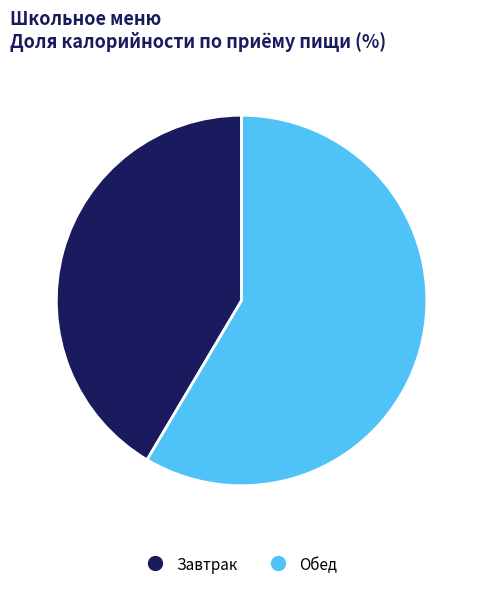

Is there any slice that represents more than half of the pie?

Yes